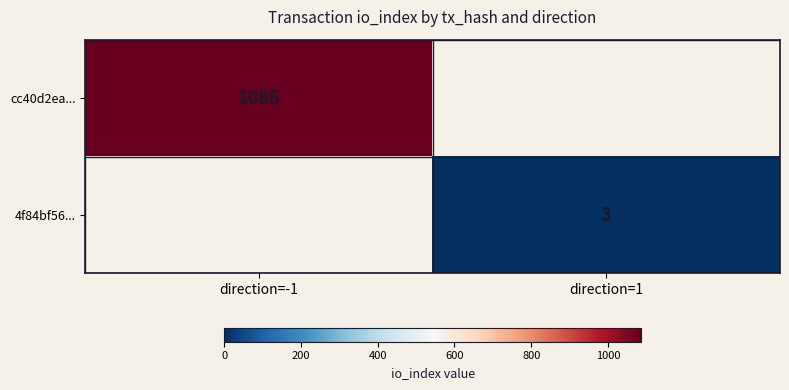

True or false: cc40d2ea... has a value of 1086 at direction=-1.

True